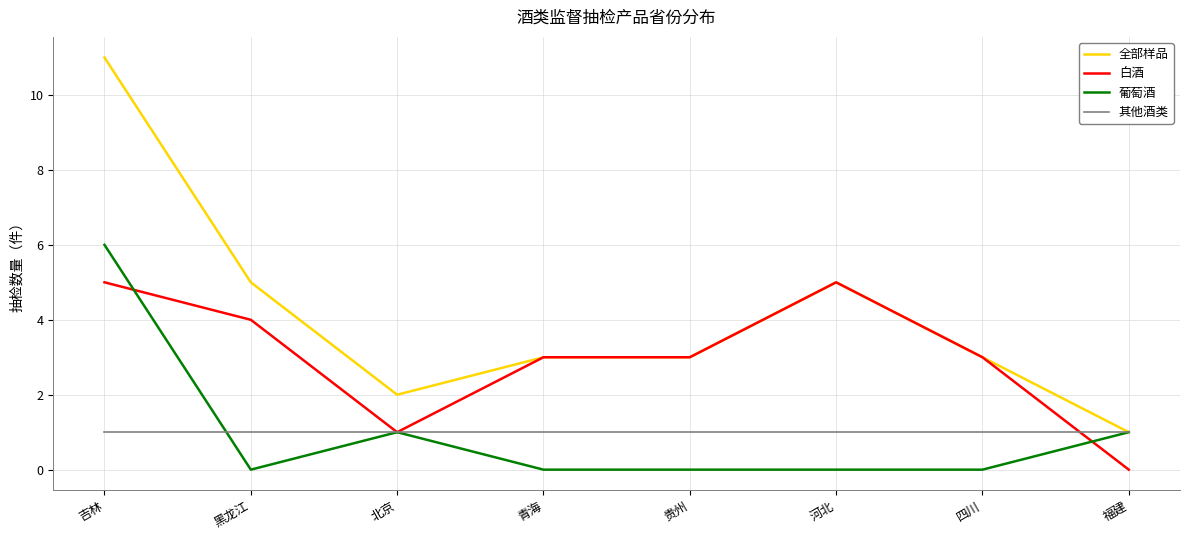

What is the difference between the highest and lowest values at 青海?

3